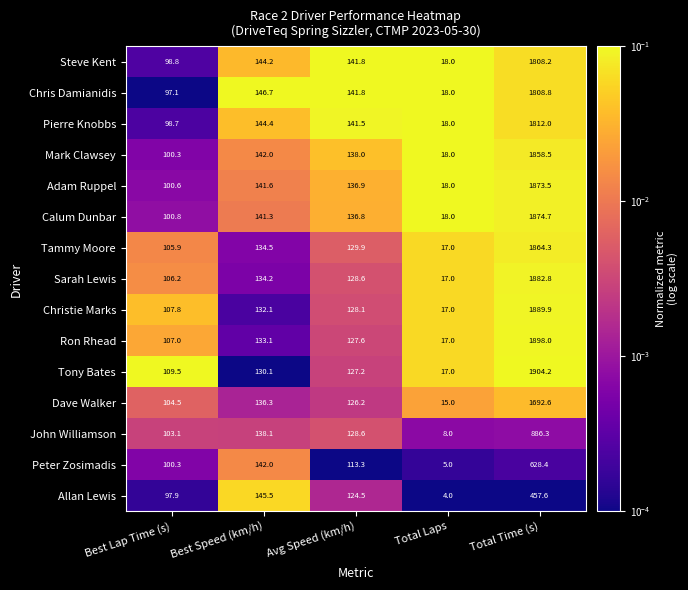

At which label does Peter Zosimadis first exceed 113?

Best Speed (km/h)